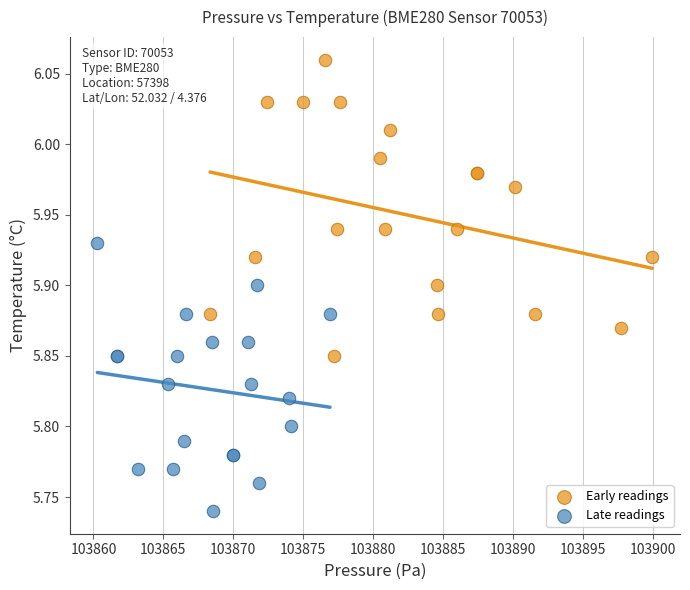

Which series reaches the minimum Y coordinate?

Late readings